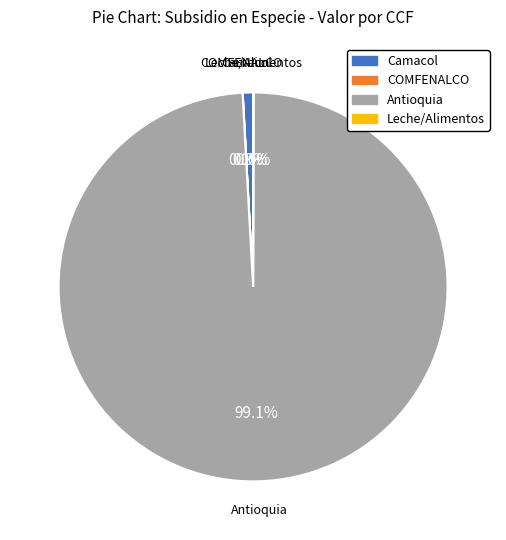

Which category accounts for the majority?

Antioquia